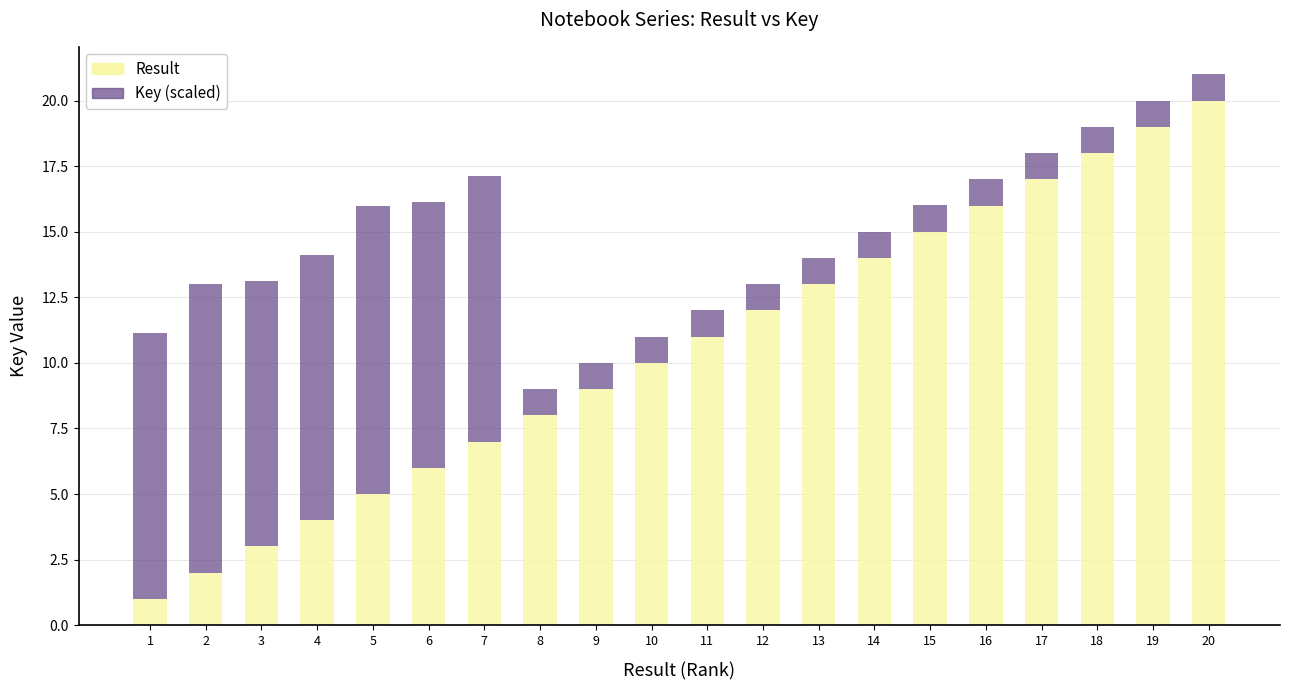

How many bars are there in total?

20